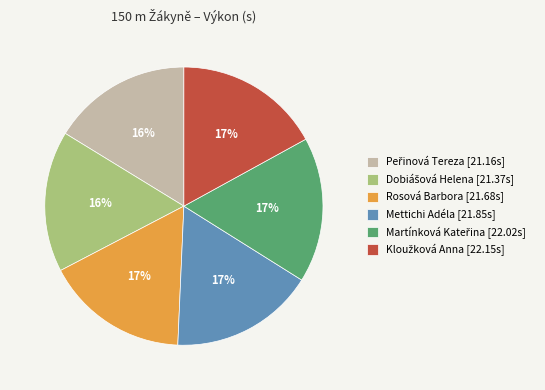

To the nearest percent, what portion does Mettichi Adéla [21.85s] represent?

17%